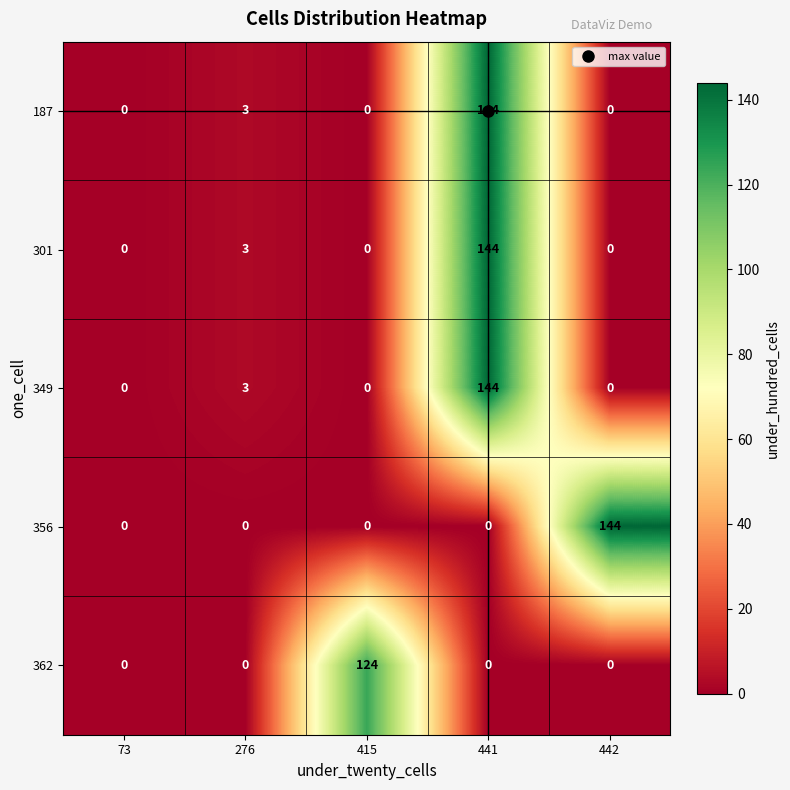

The 362 series shows 38 at 276. True or false?

False